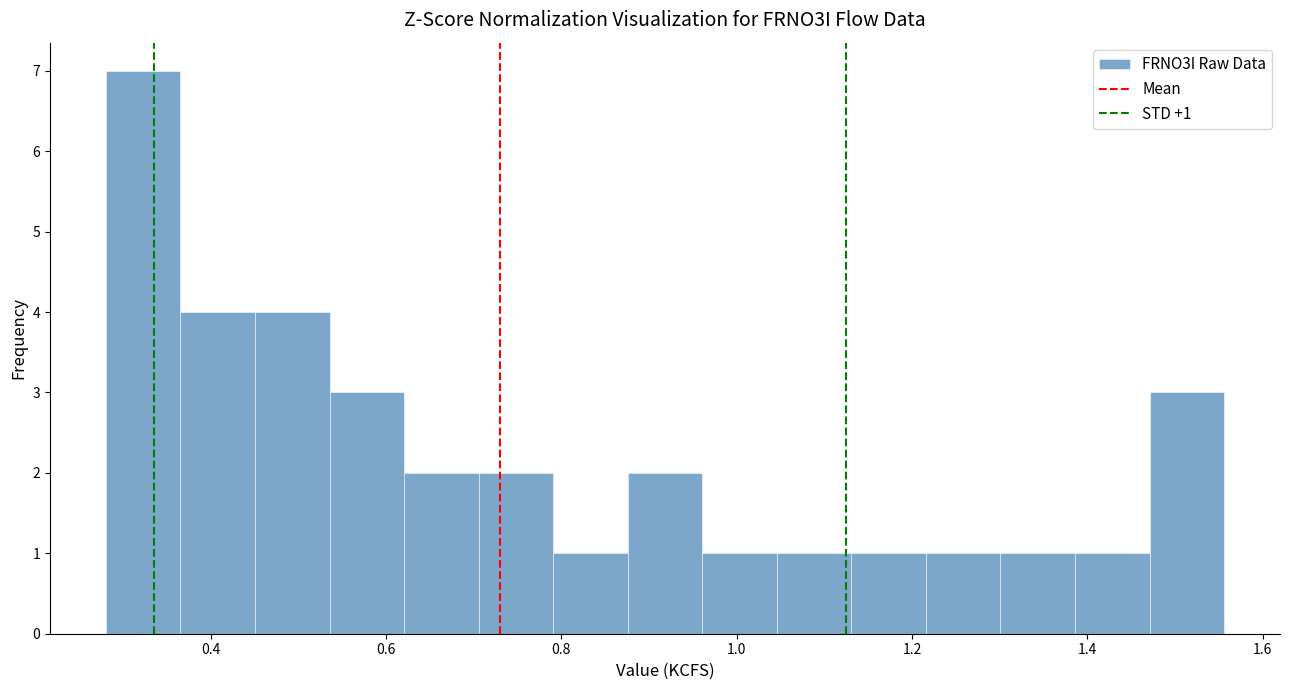

Over which range of the x-axis is the bar tallest?

0.28 to 0.36